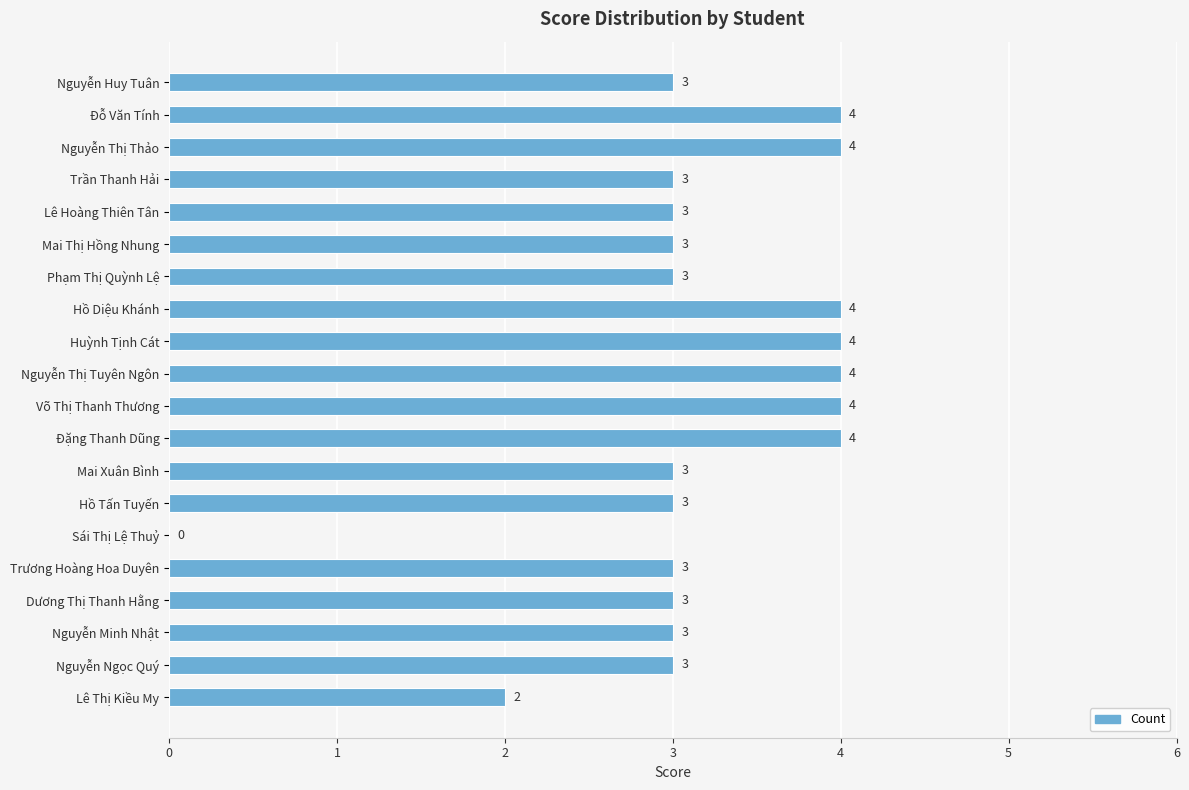

How many values are above zero?

19